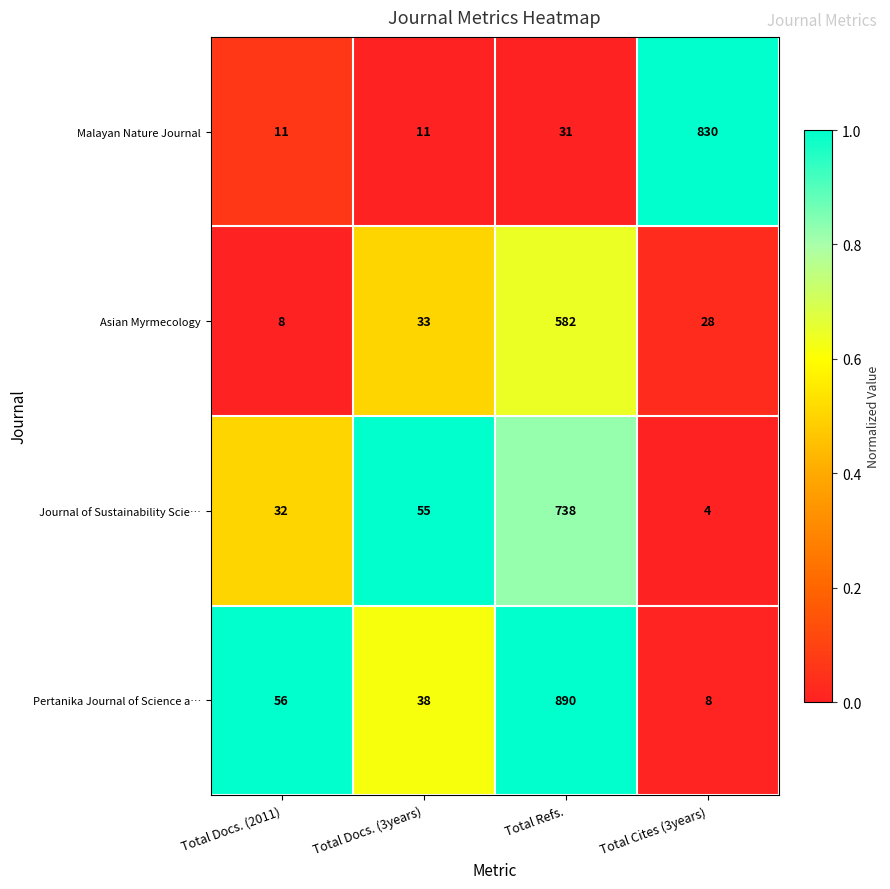

How many data points does each series have?

4